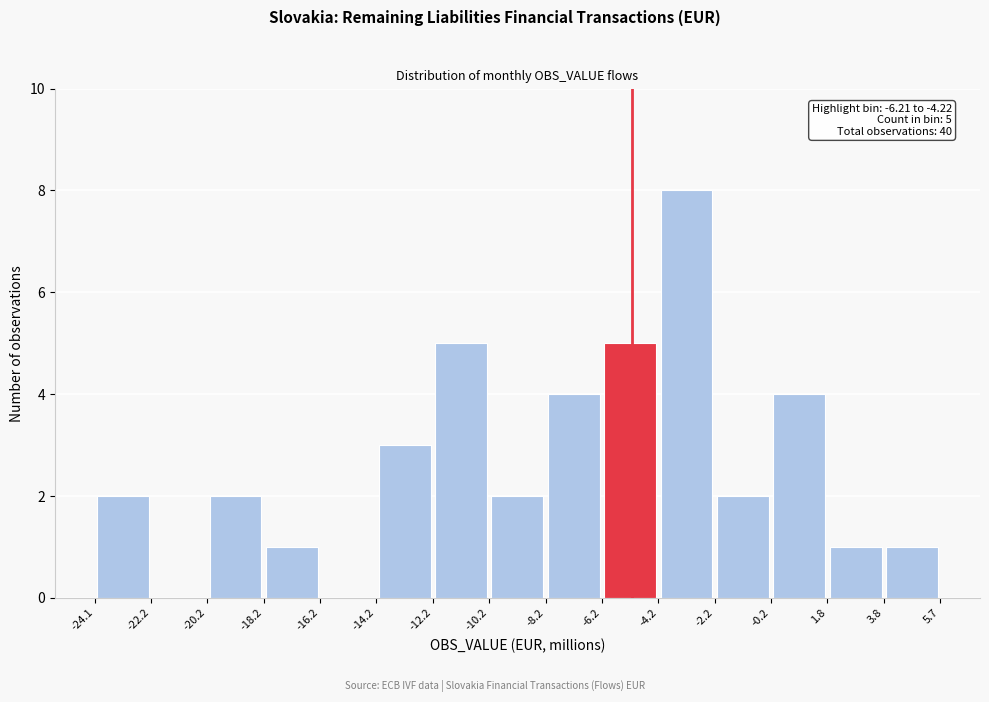

Over which range of the x-axis is the bar tallest?

-4.2 to -2.2